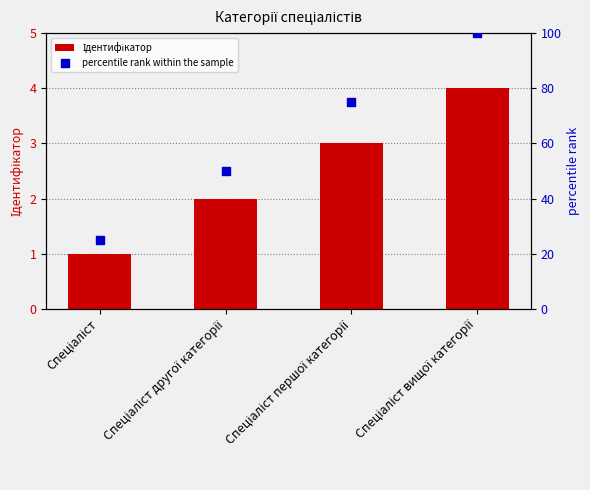

What are all the series names shown in the legend?

Ідентифікатор, percentile rank within the sample